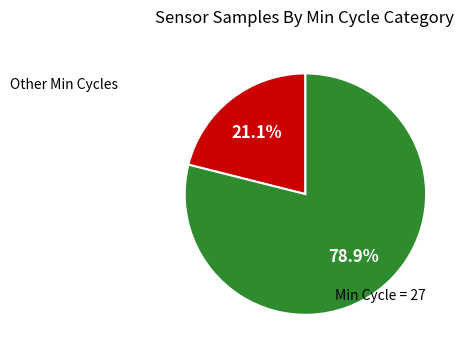

Count the number of slices in the pie.

2